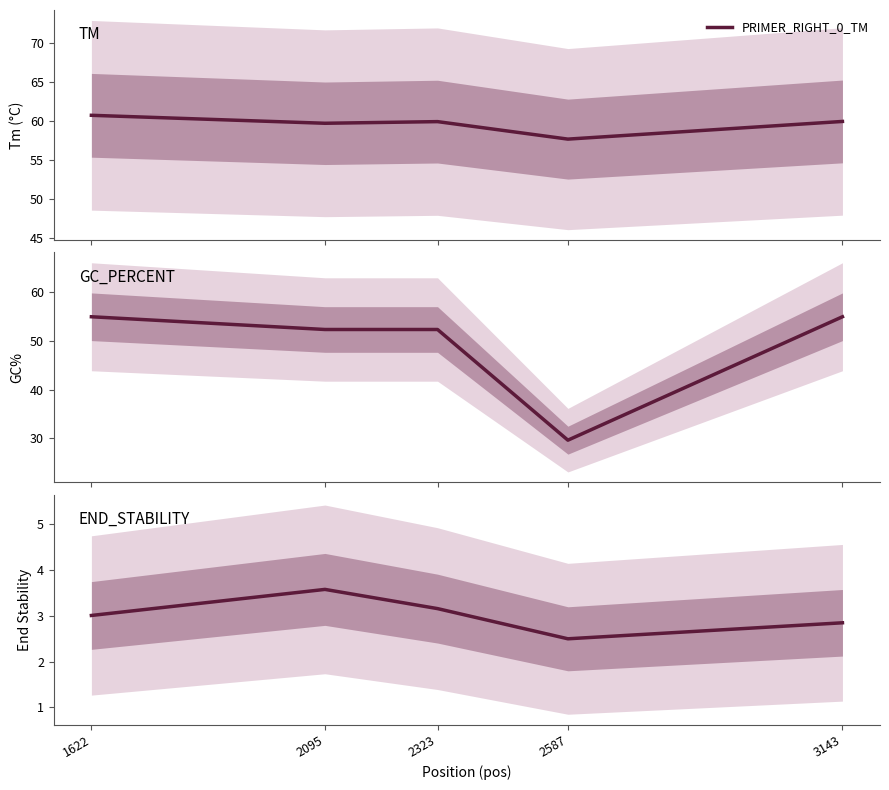

Which label corresponds to the largest value in the chart?

1622